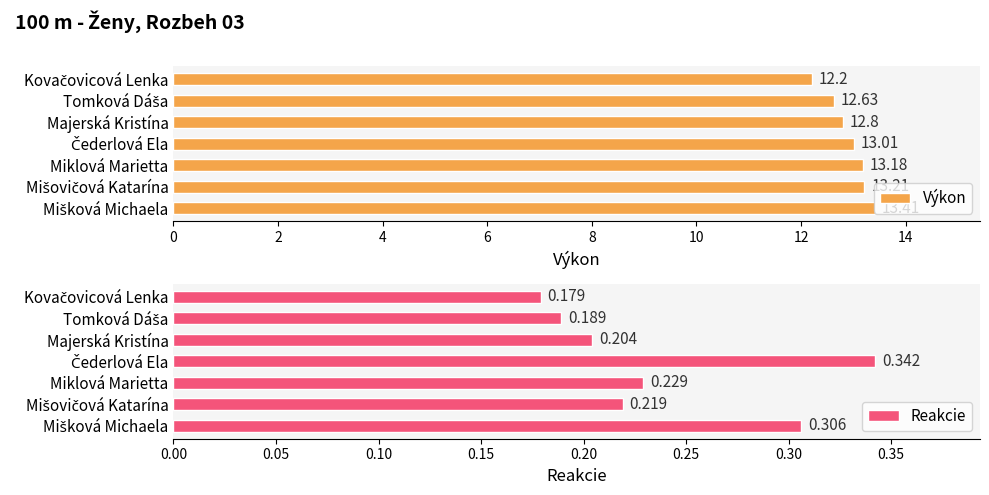

Which series has the largest range (max minus min)?

Výkon